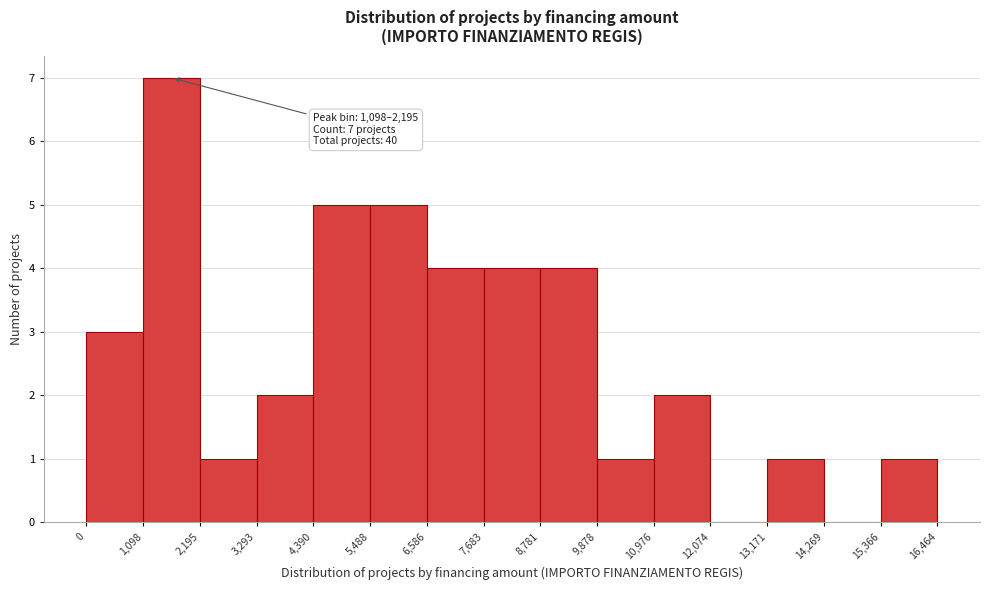

Over which range of the x-axis is the bar tallest?

1,098 to 2,195